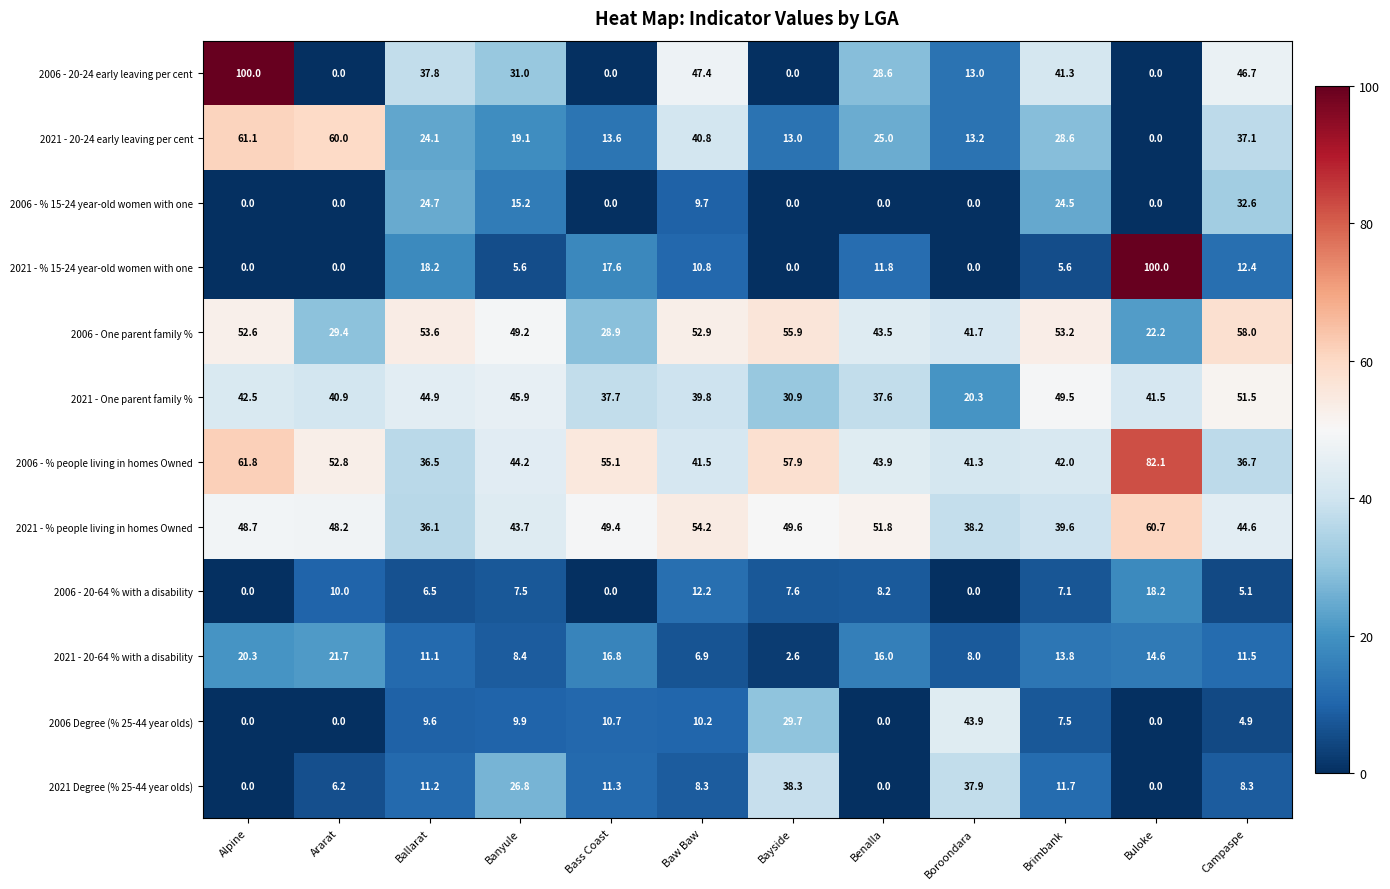

At which category is the sum across all series the highest?

Alpine